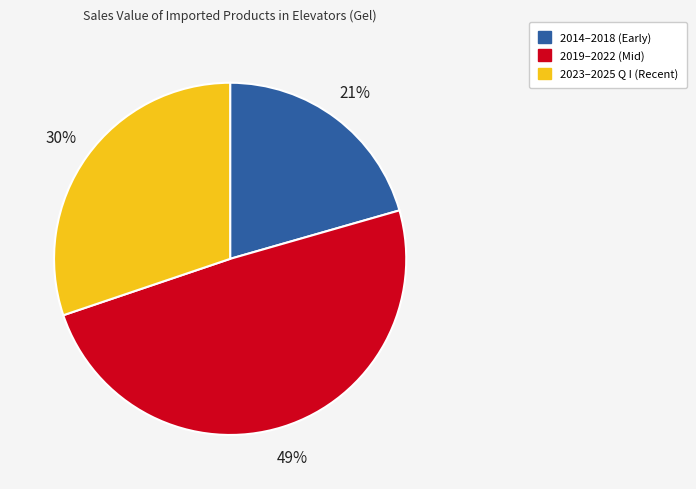

What is the smallest slice in the pie chart?

2014–2018 (Early)